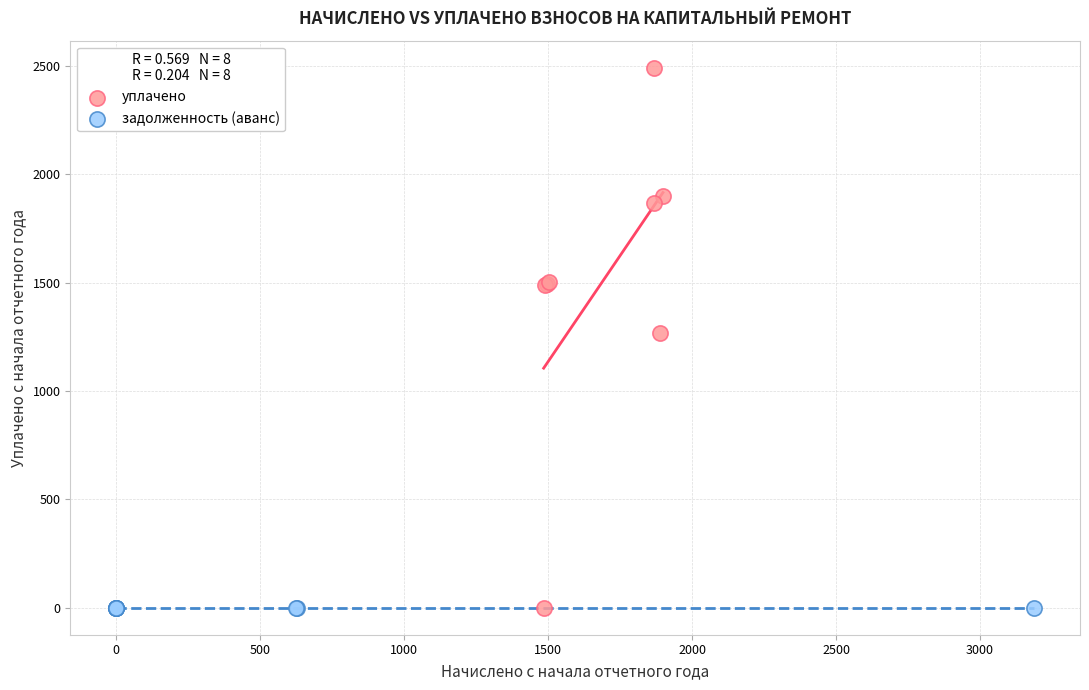

Which series contains the highest Y value?

уплачено